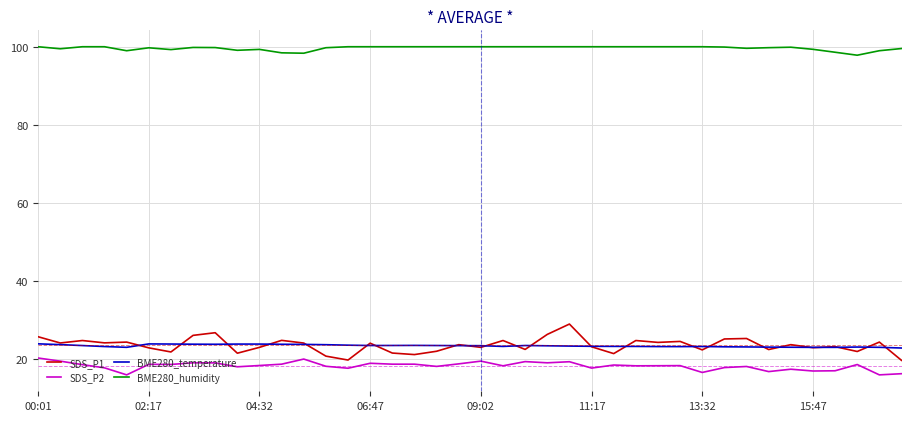

Which series has the largest total across all categories?

BME280_humidity